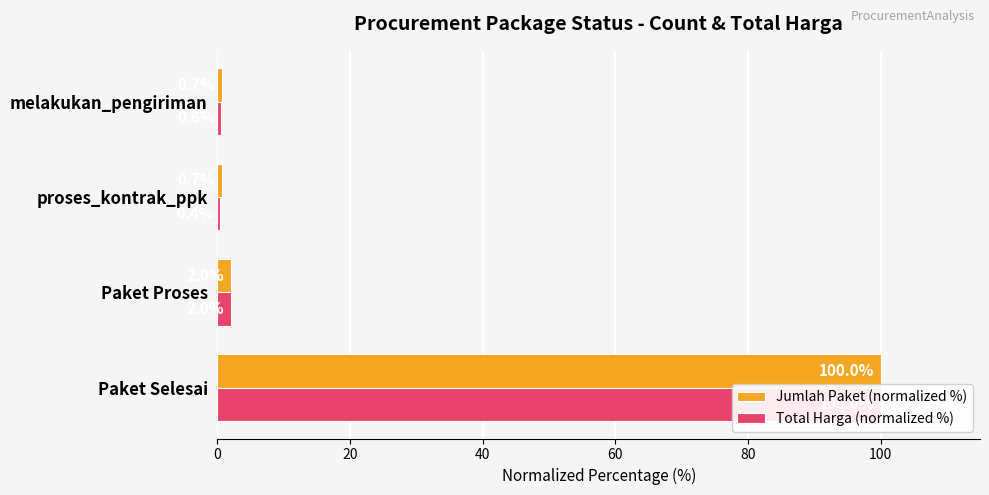

Rank the series by their maximum value, from lowest to highest.

Jumlah Paket (normalized %), Total Harga (normalized %)